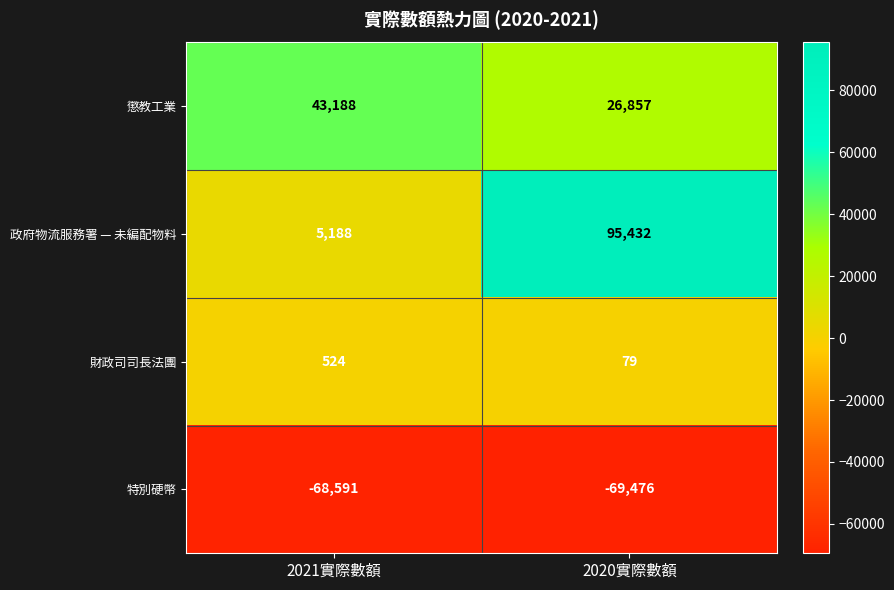

Which series has the widest spread of values?

政府物流服務署 — 未編配物料